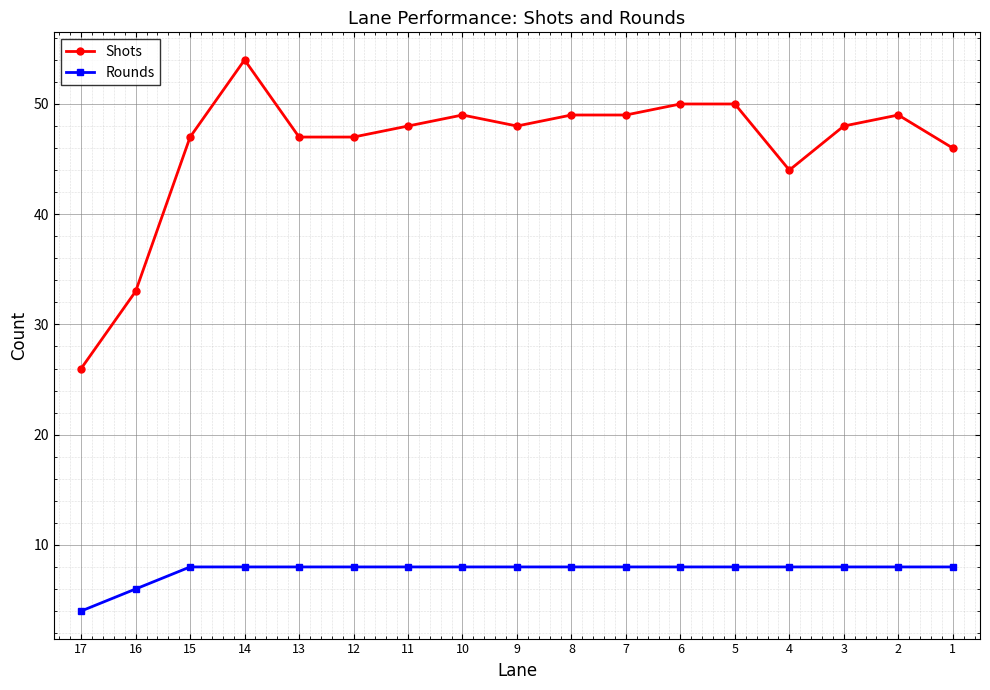

What is the spread (max minus min) of values at 1?

38